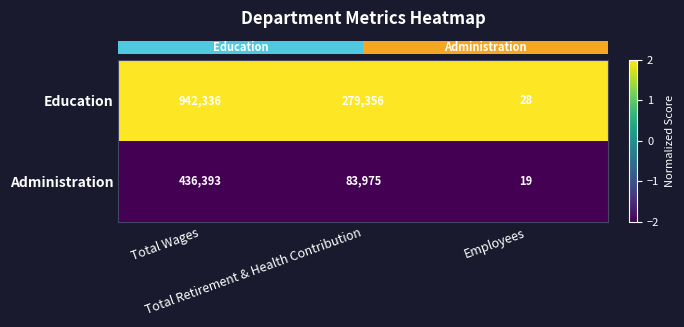

Between Total Wages and Employees, which series saw the biggest shift?

Education